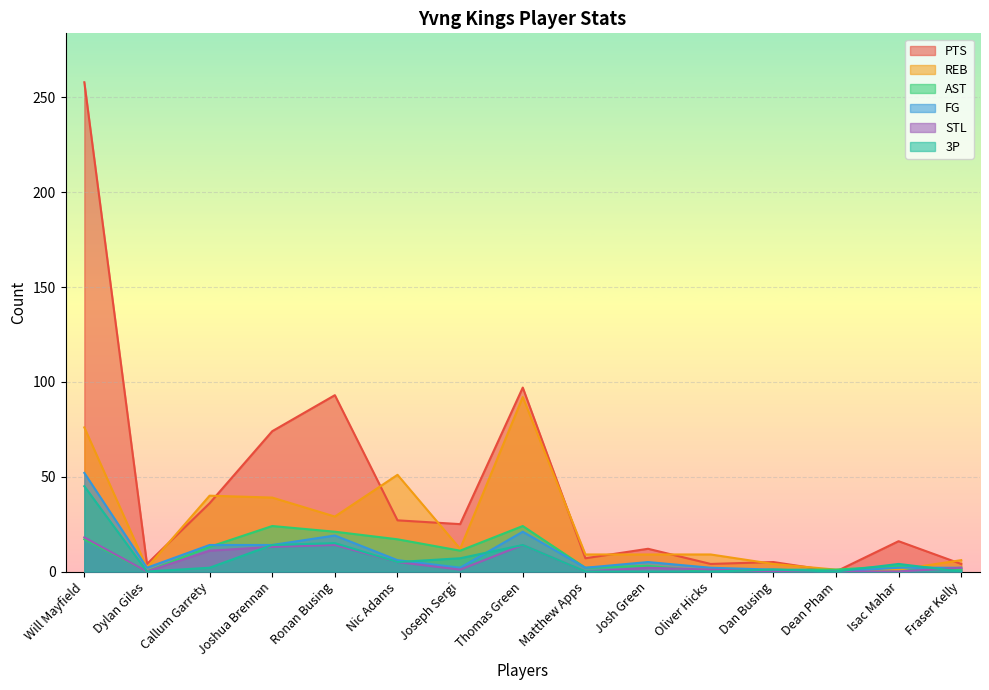

What is the greatest value displayed?

258